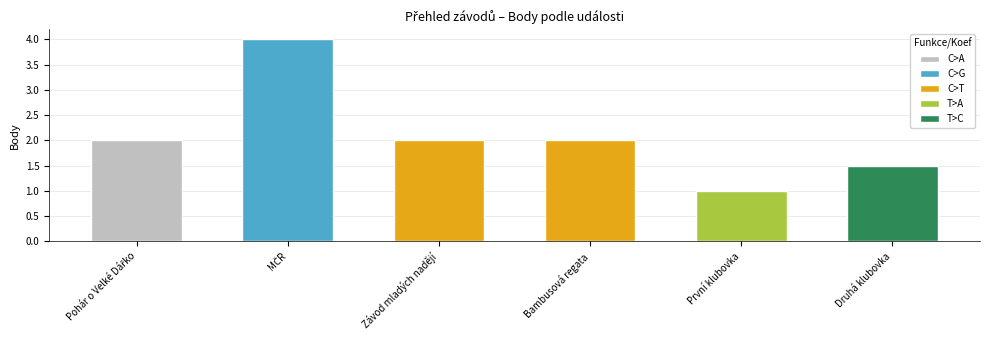

Which label corresponds to the smallest value in the chart?

První klubovka